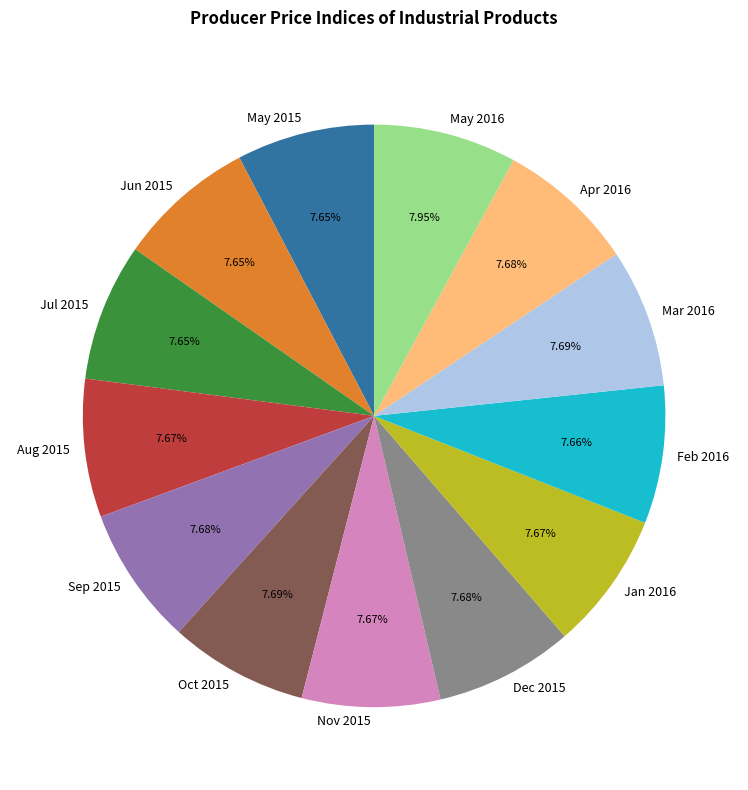

Is it true that Mar 2016 is 8% of the pie?

True